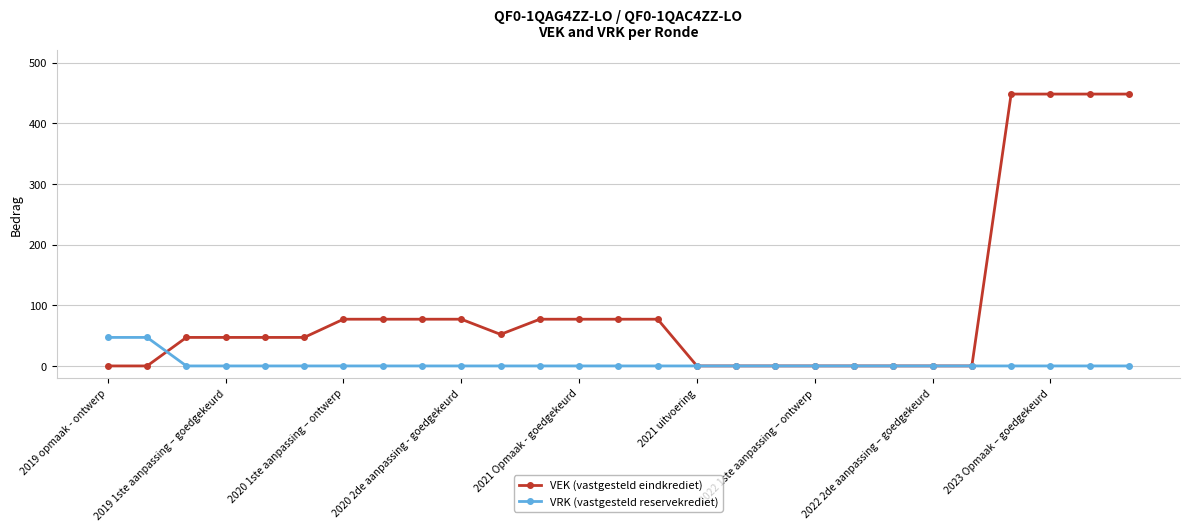

Which series has the widest spread of values?

VEK (vastgesteld eindkrediet)